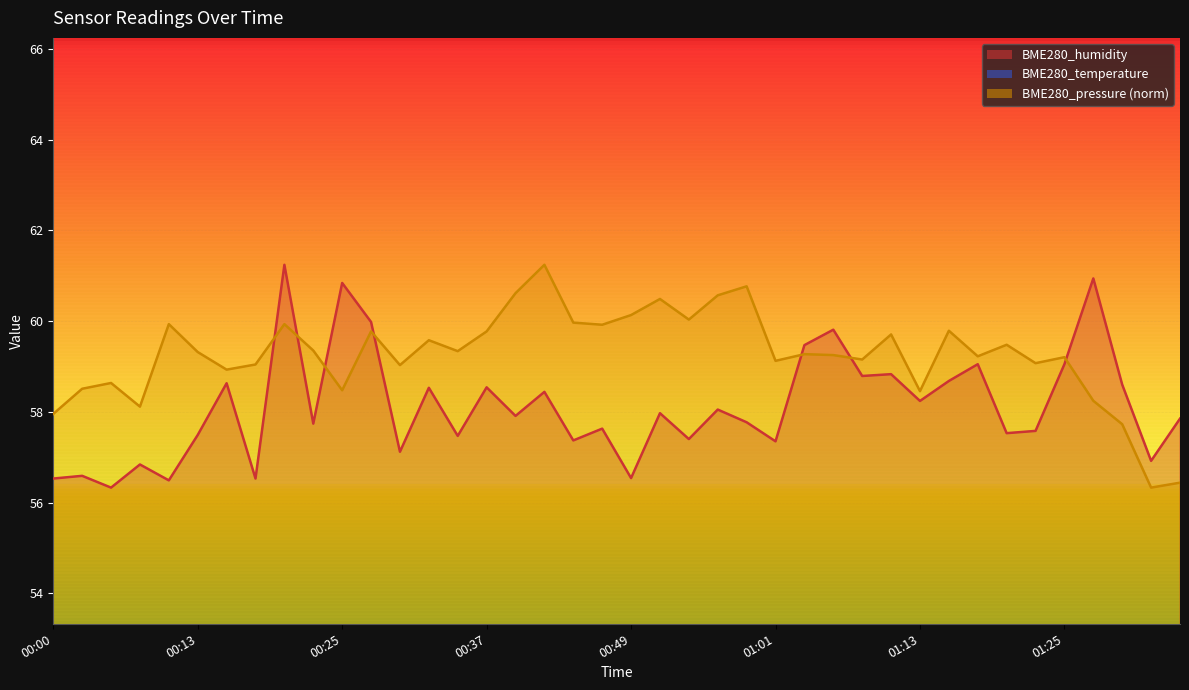

What is the average value of the BME280_temperature series?

19.3